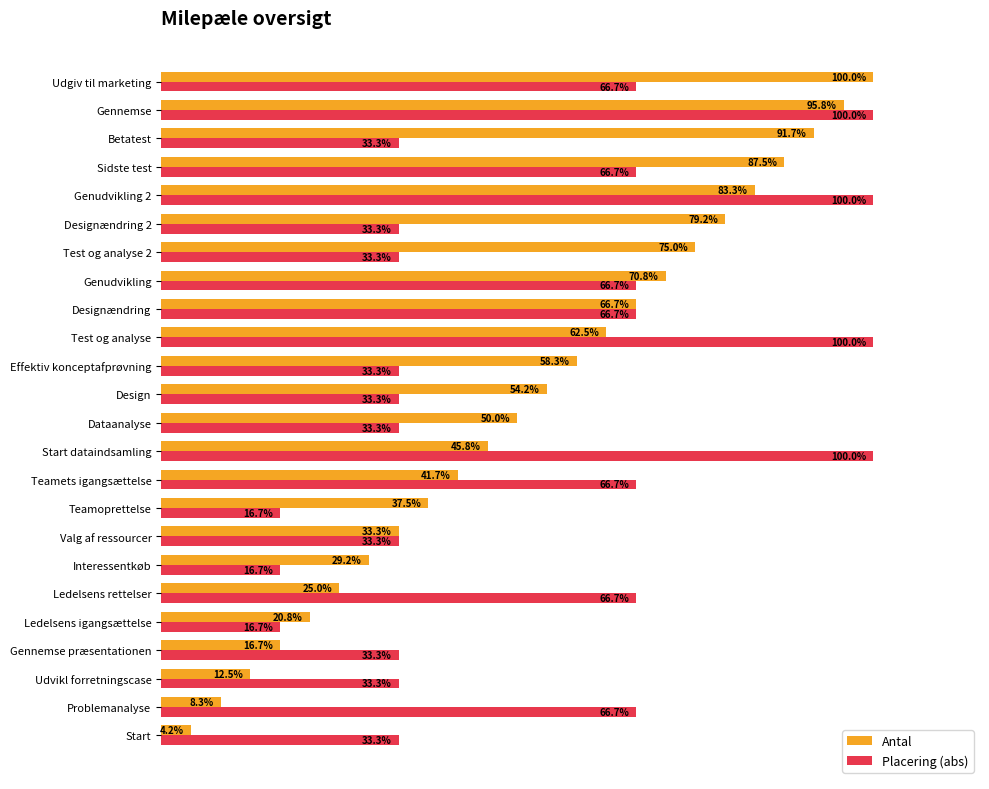

At which category is the sum across all series the highest?

Gennemse